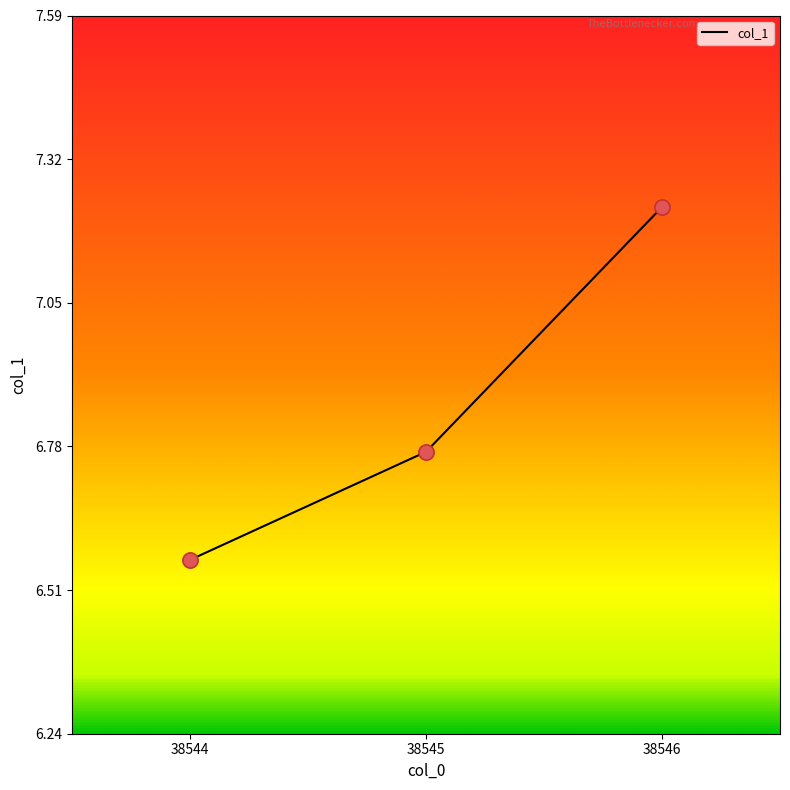

What is the change in value from 38544 to 38545?

+0.2